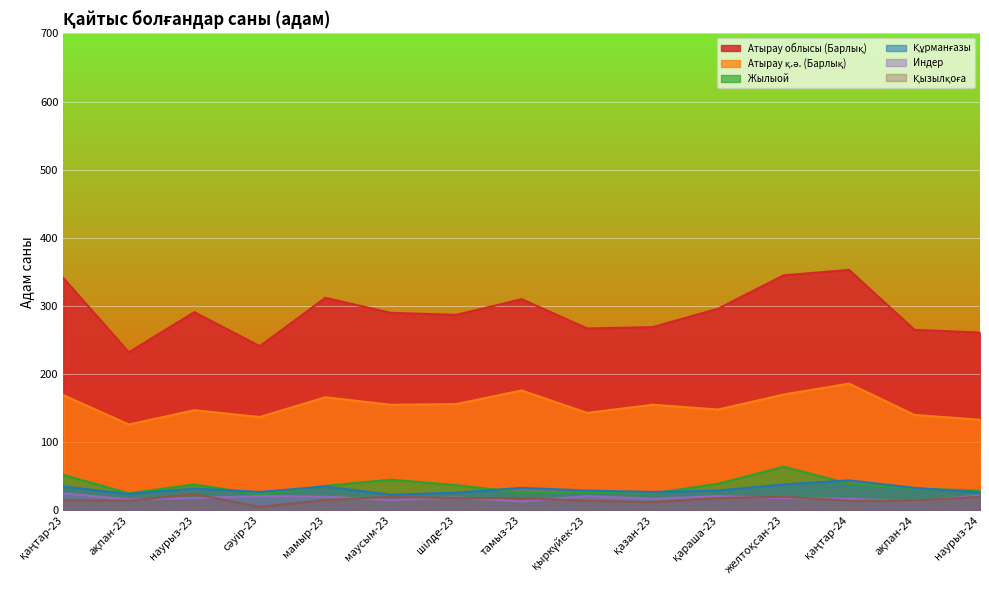

Reading right to left, transcribe all the data shown in this chart.

Атырау облысы (Барлық): 261	265	353	345	296	269	267	310	287	290	312	241	291	232	341
Атырау қ.ә. (Барлық): 133	140	186	170	148	155	143	176	156	155	166	137	147	126	169
Жылыой: 29	32	39	64	39	25	26	26	37	45	36	23	38	25	52
Индер: 22	13	17	18	21	17	21	13	19	15	20	21	18	16	25
Құрманғазы: 26	33	44	38	29	27	29	33	26	23	35	27	32	24	35
Қызылқоға: 20	14	14	20	18	12	14	18	18	20	15	5	24	14	15